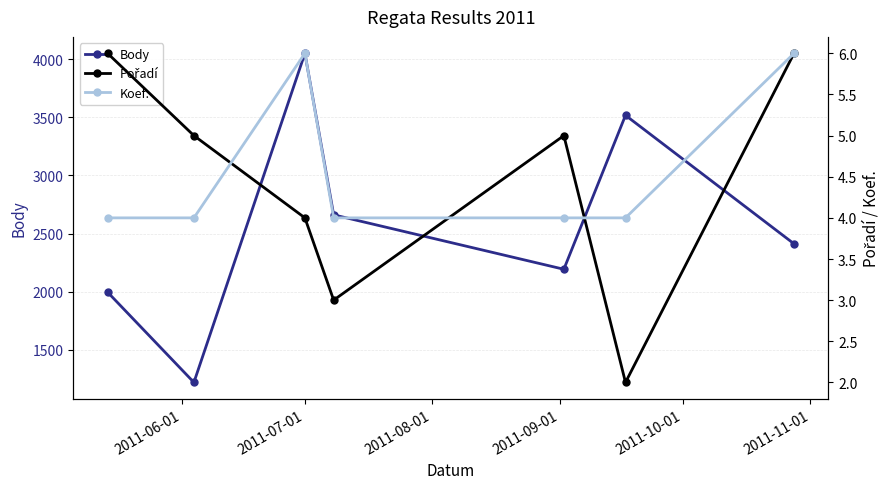

In Body, how many points are higher than both neighbors (excluding endpoints)?

2